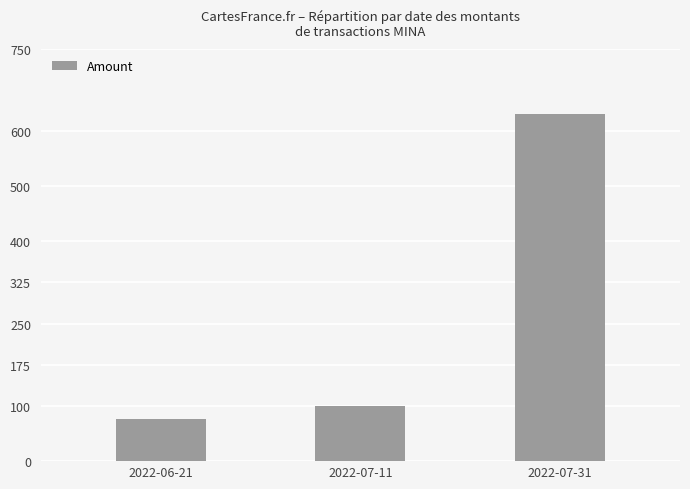

What is the minimum value shown in the chart?

76.0